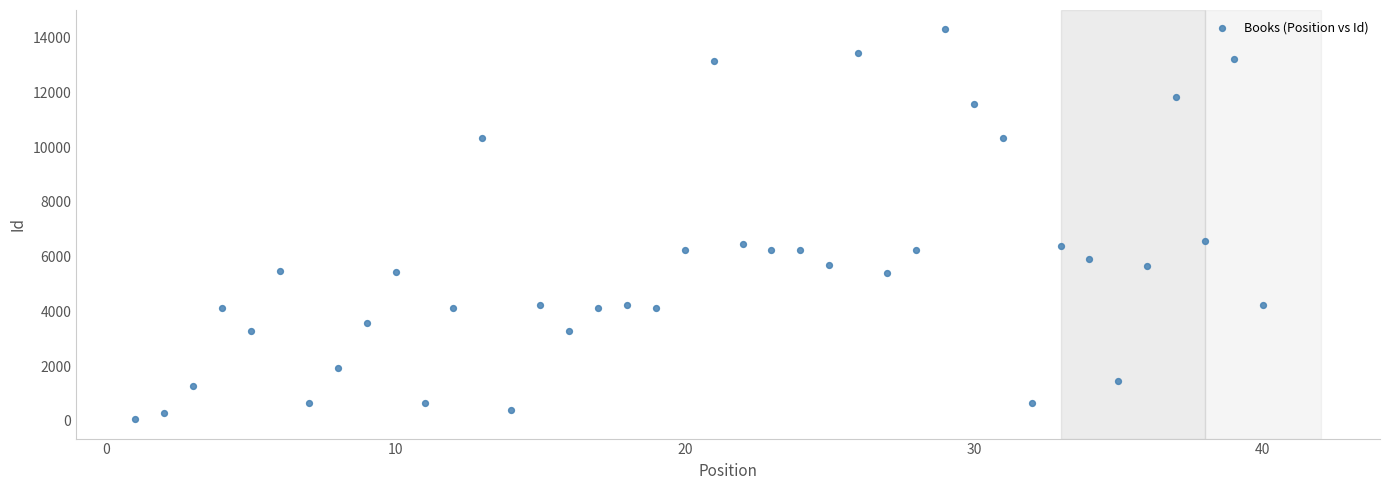

What is the range of X values (max minus min)?

39